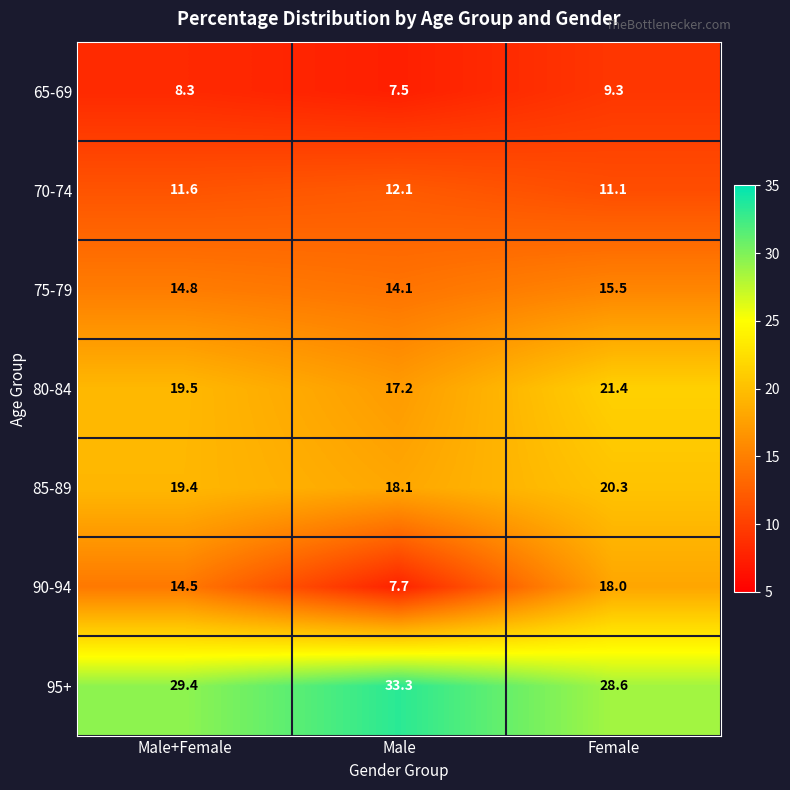

What is the difference between the 70-74 values at Female and Male+Female?

0.5